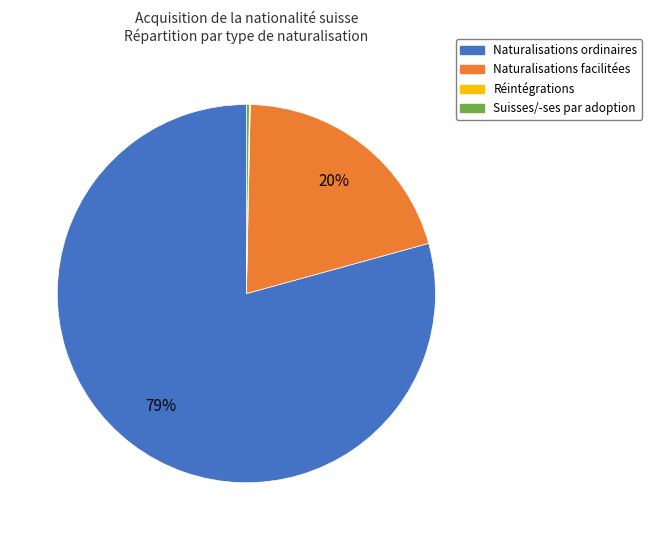

What is the largest slice in the pie chart?

Naturalisations ordinaires